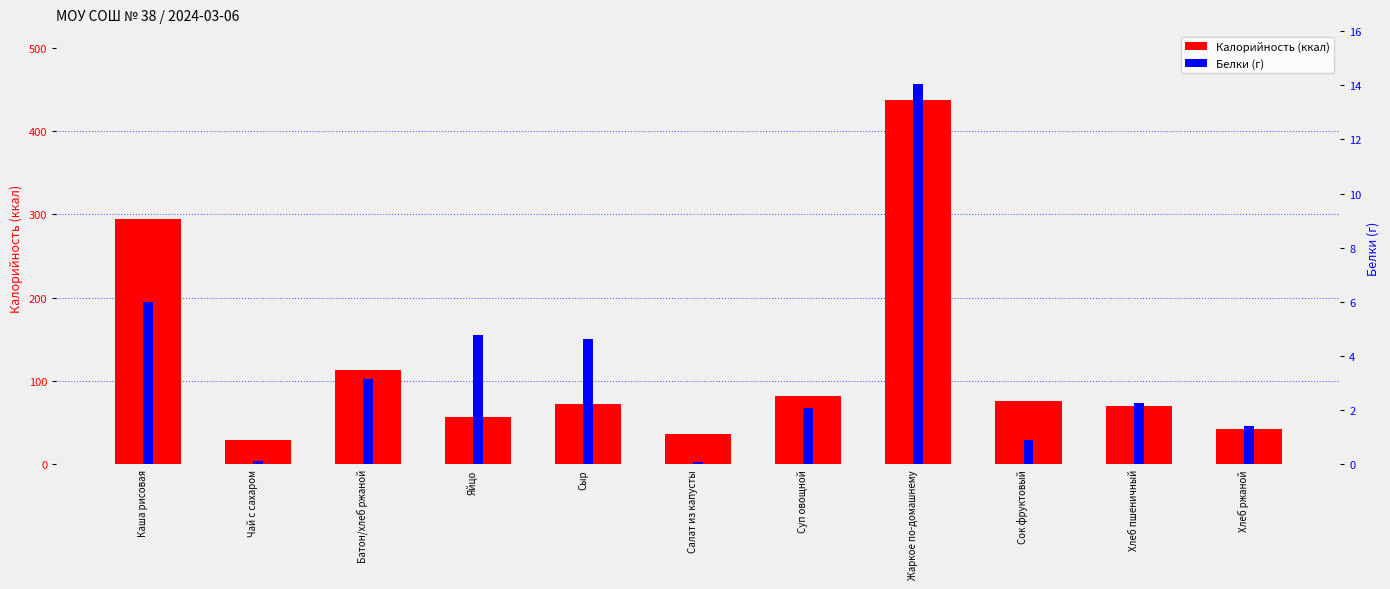

At Яйцо, list the series in order from smallest to largest.

Белки, Калорийность